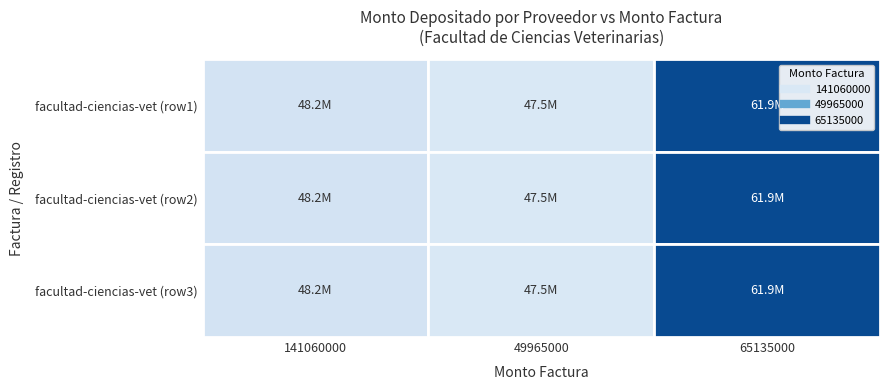

Reading left to right, extract all data points from this chart.

141060000: 48214779	47515806	61942201
49965000: 48214779	47515806	61942201
65135000: 48214779	47515806	61942201